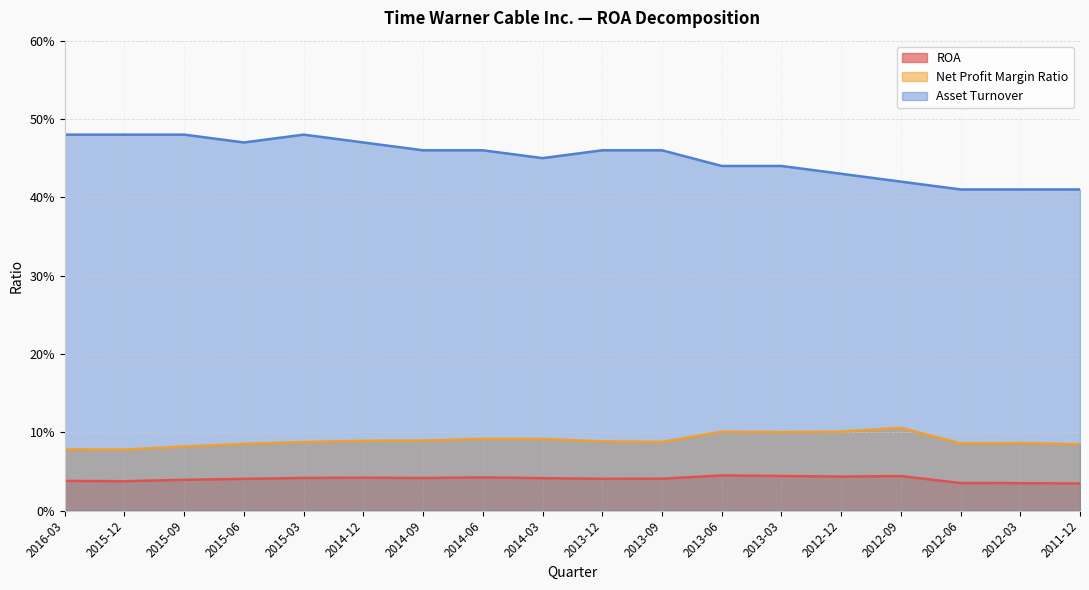

Reading left to right, extract all data points from this chart.

ROA: 0.0	0.0	0.0	0.0	0.0	0.0	0.0	0.0	0.0	0.0	0.0	0.0	0.0	0.0	0.0	0.0	0.0	0.0
Net Profit Margin Ratio: 0.1	0.1	0.1	0.1	0.1	0.1	0.1	0.1	0.1	0.1	0.1	0.1	0.1	0.1	0.1	0.1	0.1	0.1
Asset Turnover: 0.5	0.5	0.5	0.5	0.5	0.5	0.5	0.5	0.5	0.5	0.5	0.4	0.4	0.4	0.4	0.4	0.4	0.4